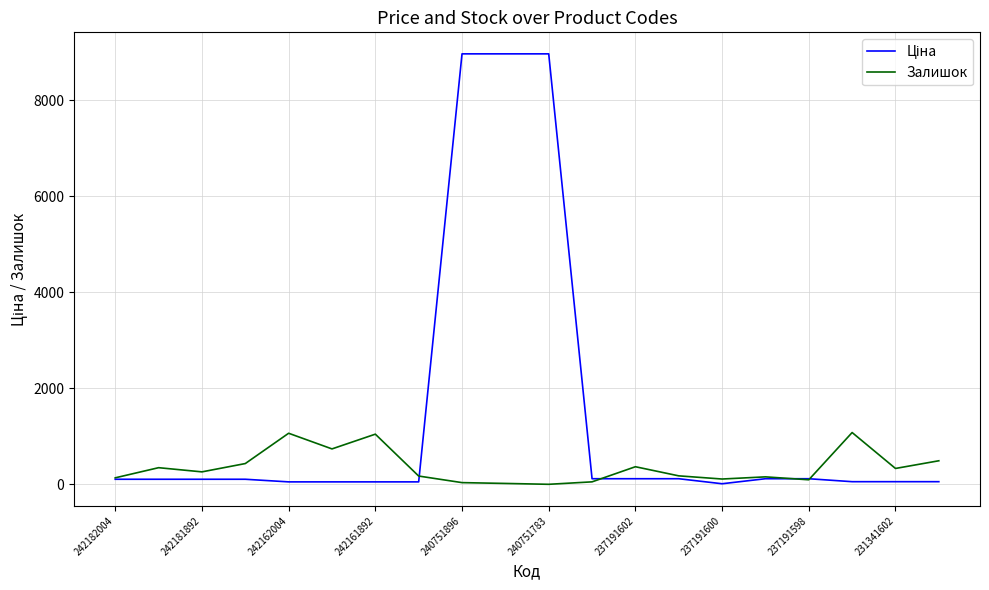

What is the greatest value displayed?

8966.9